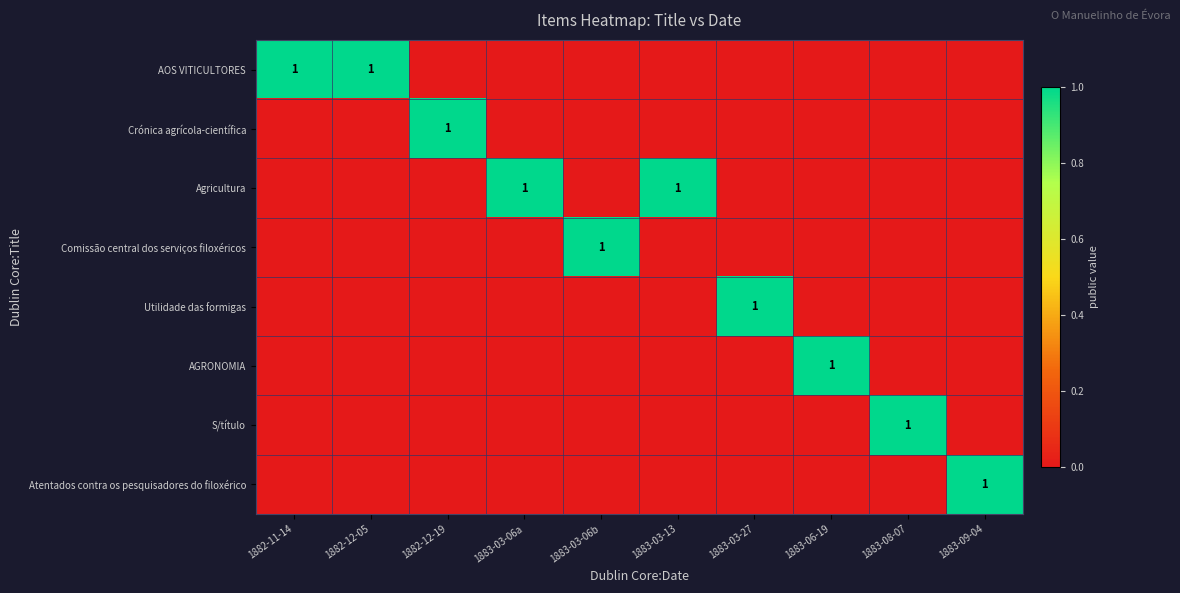

Is it true that Agricultura equals 0 at 1882-11-14?

True